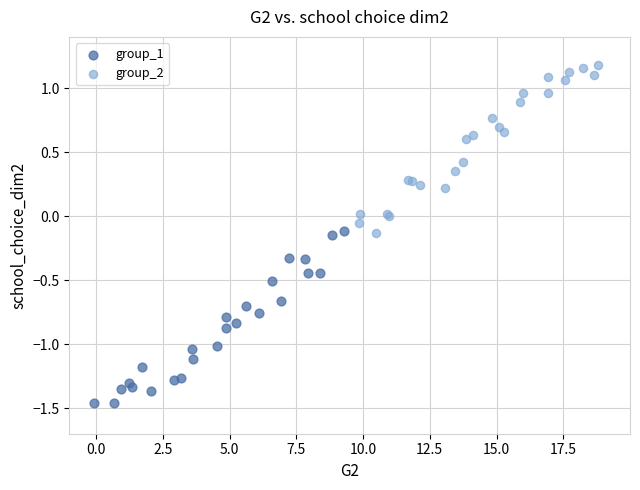

Which series contains the lowest Y value?

group_1